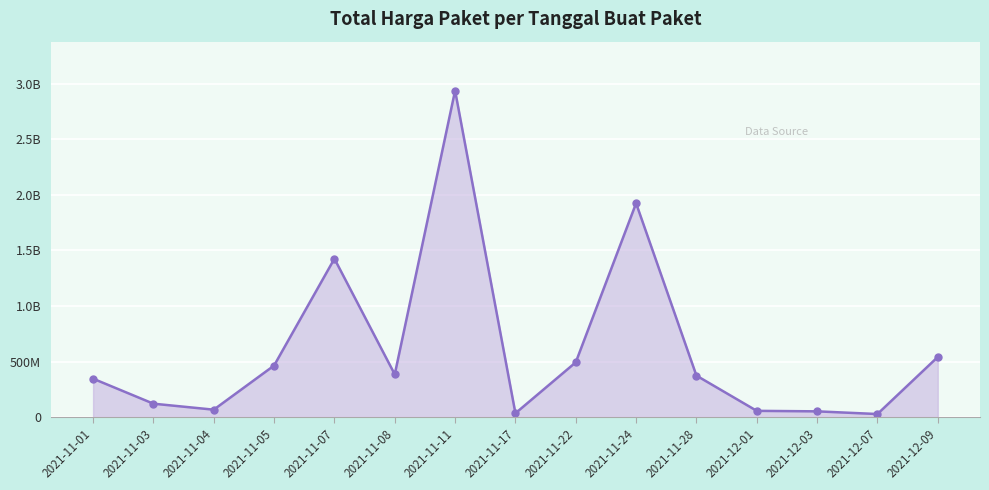

Is this an area chart (filled region under the line)?

Yes